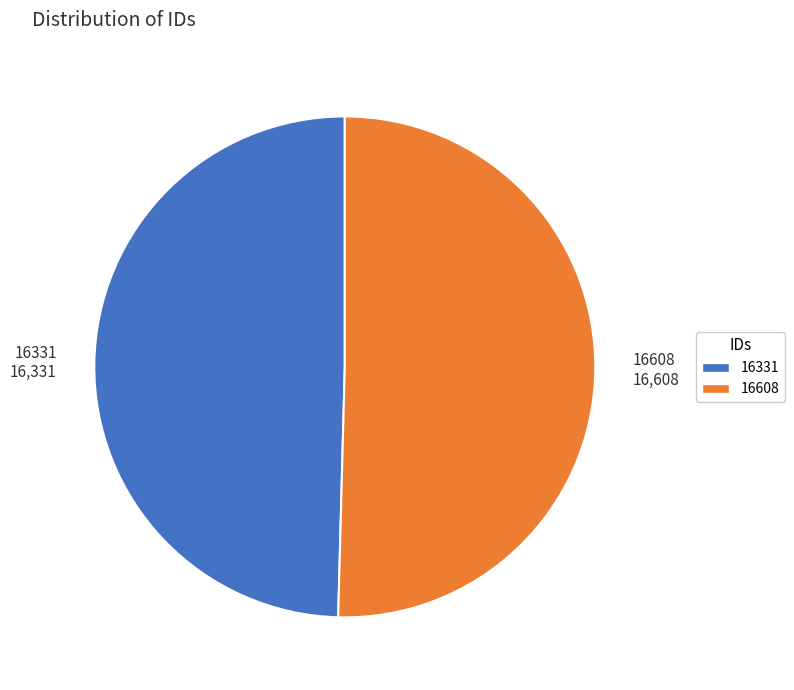

Does 16608 account for over 50% of the chart?

Yes